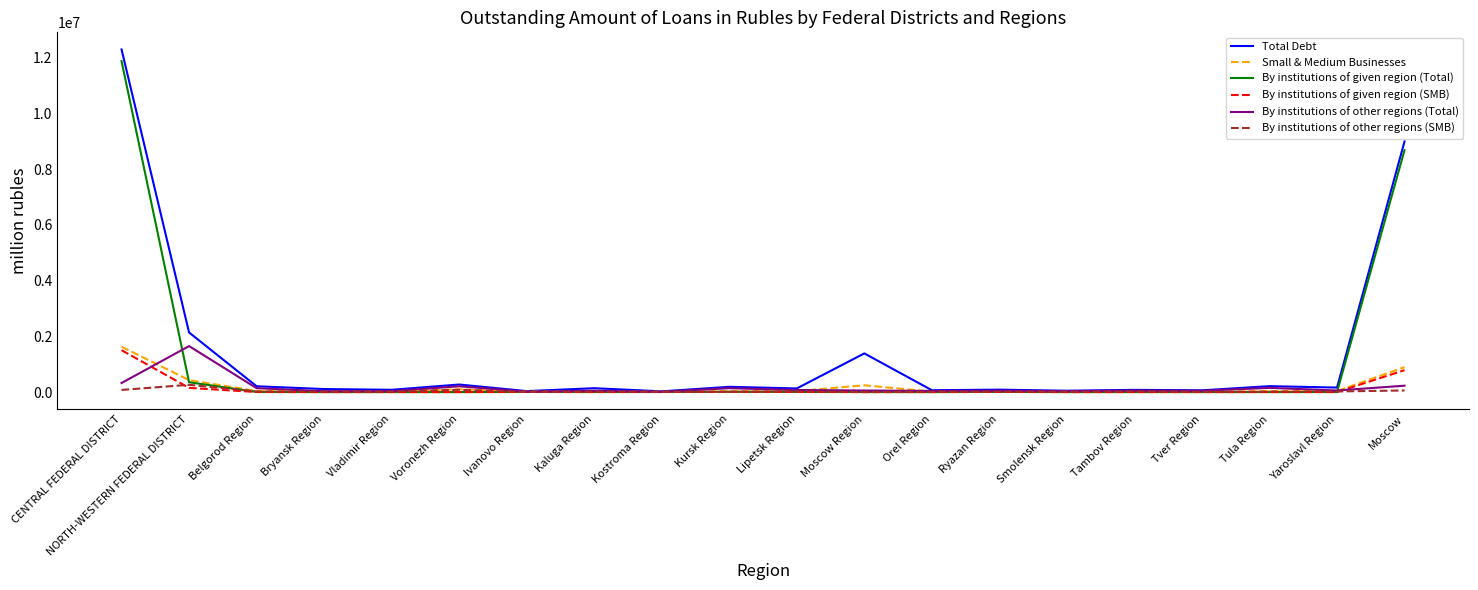

The value of Total Debt at Moscow Region is 1387814. True or false?

True